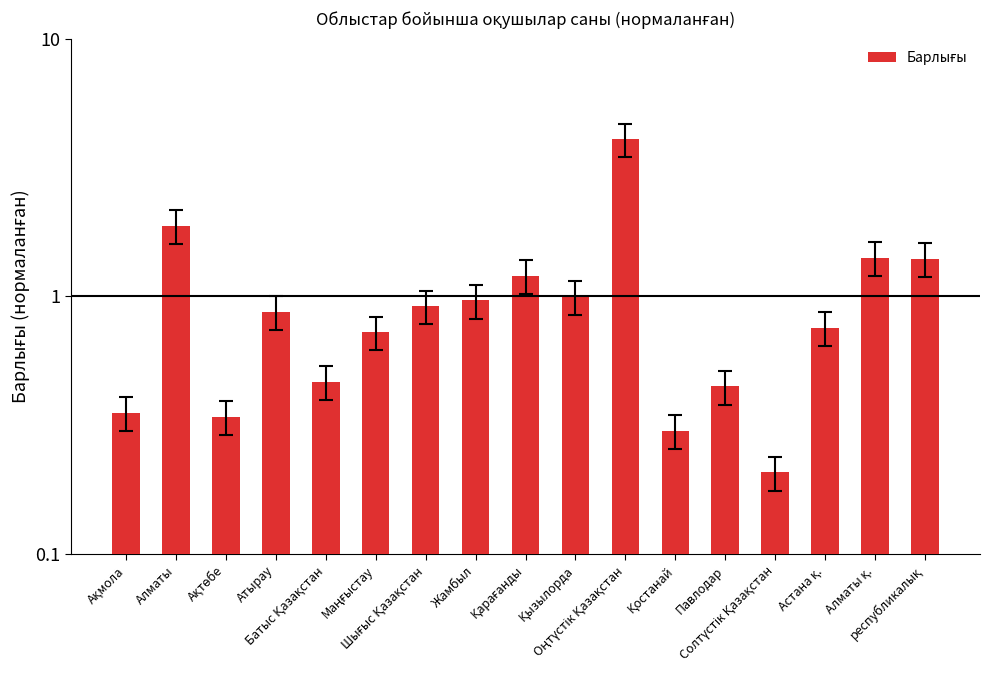

Rank the categories by value from lowest to highest.

Солтүстік Қазақстан, Қостанай, Ақтөбе, Ақмола, Павлодар, Батыс Қазақстан, Маңғыстау, Астана қ., Атырау, Шығыс Қазақстан, Жамбыл, Қызылорда, Қарағанды, республикалық, Алматы қ., Алматы, Оңтүстік Қазақстан